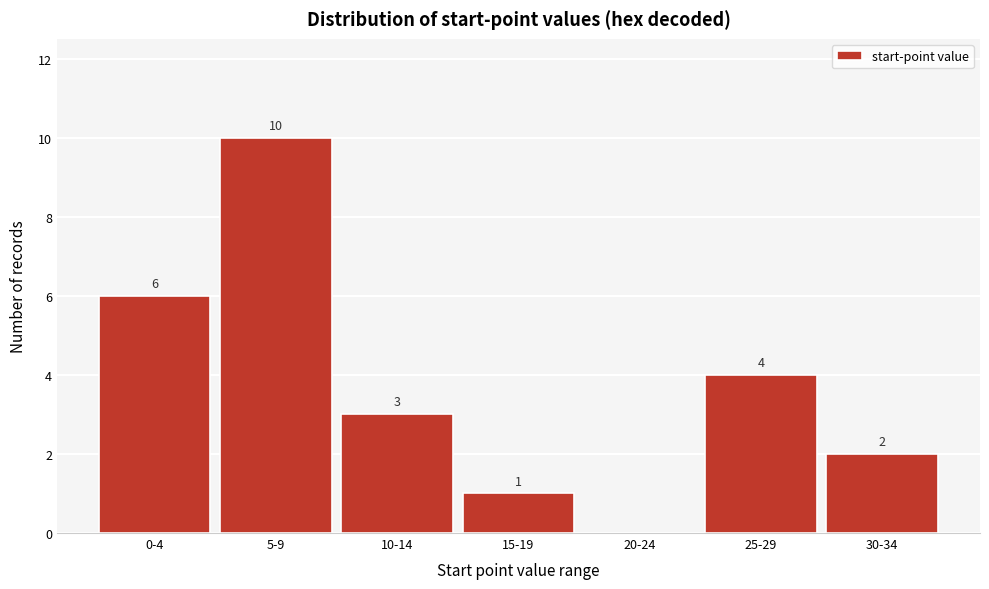

Reading left to right, list all the values displayed in this chart.

0-4=6	5-9=10	10-14=3	15-19=1	20-24=0	25-29=4	30-34=2